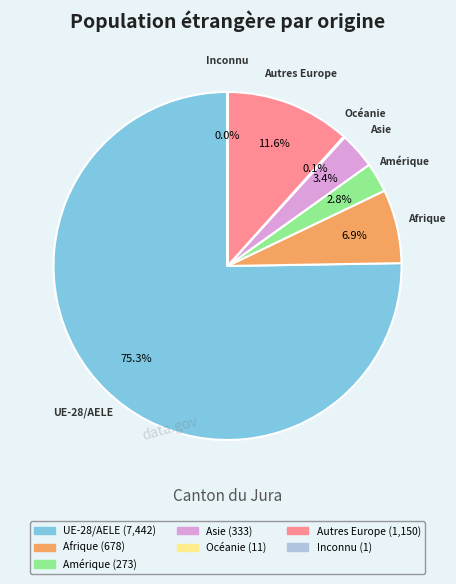

Does any single category account for the majority?

Yes